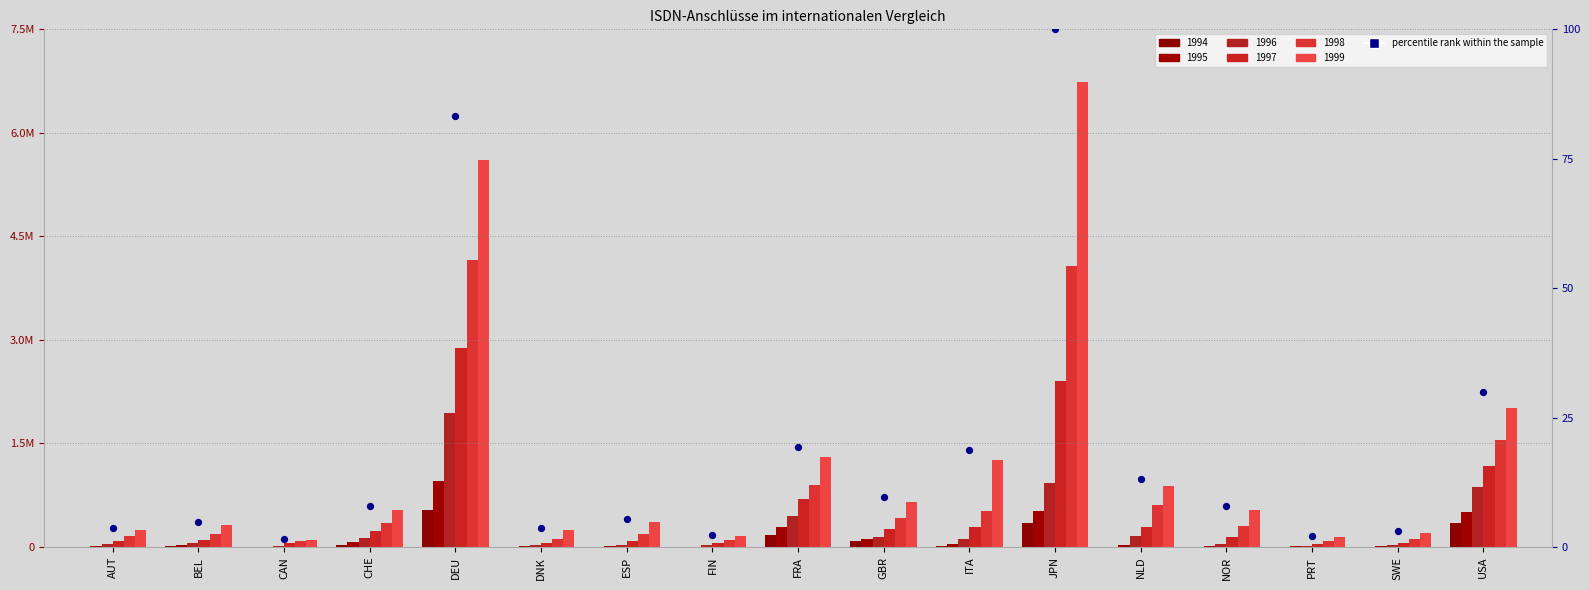

What is the change in value from AUT to BEL?

+1.0